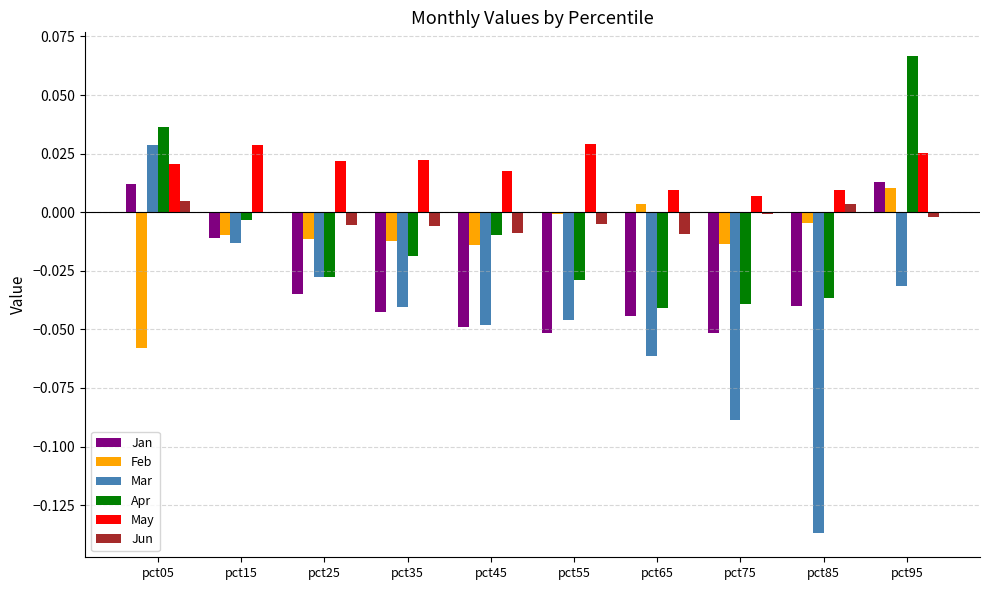

How many groups of bars are there?

10